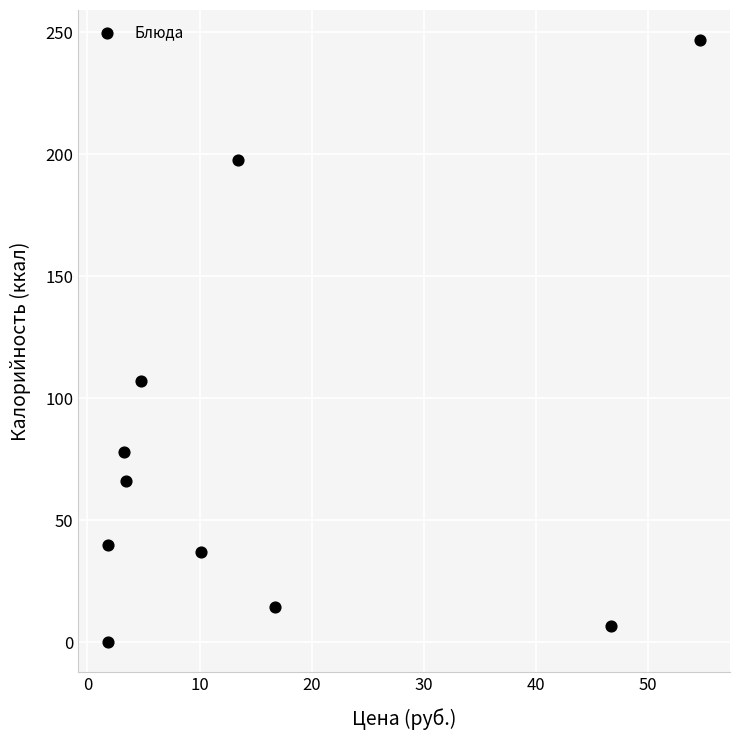

What Y value in the scatter plot is closest to 123?

107.0